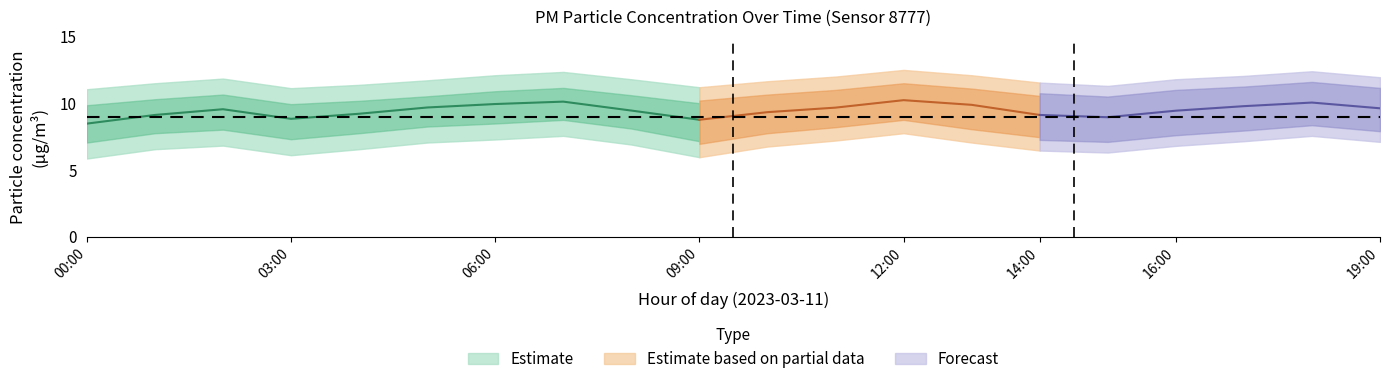

True or false: P1_upper has a value of 12.1 at 13.

True